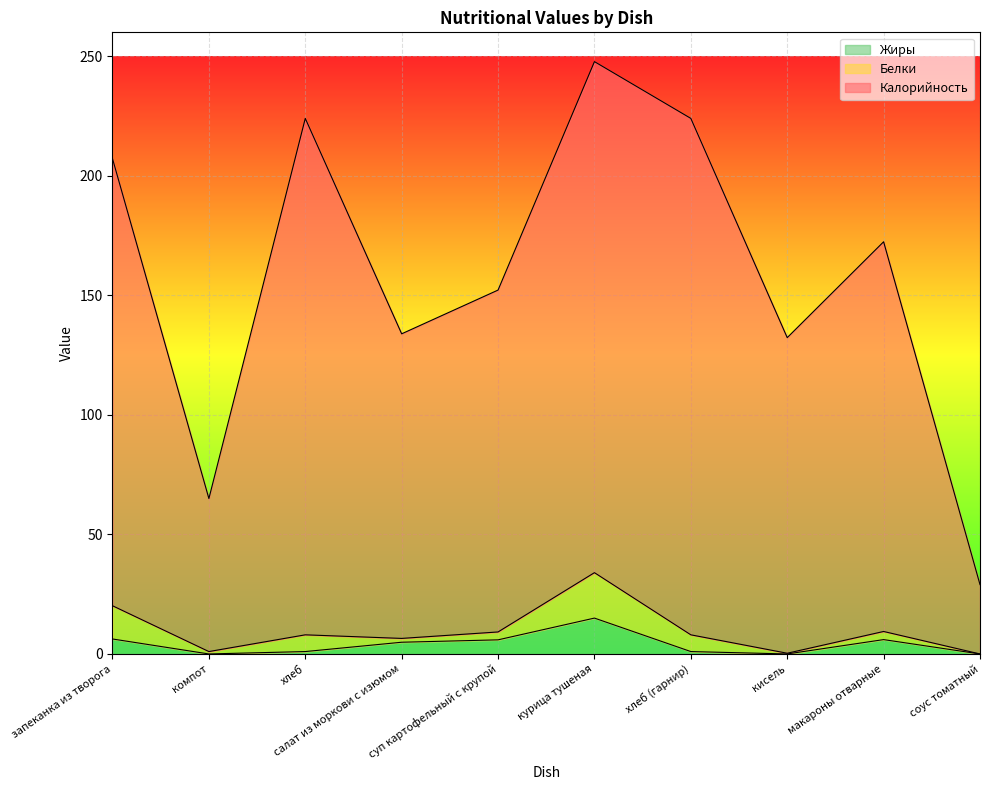

Where does the Калорийность series first go above 172?

запеканка из творога